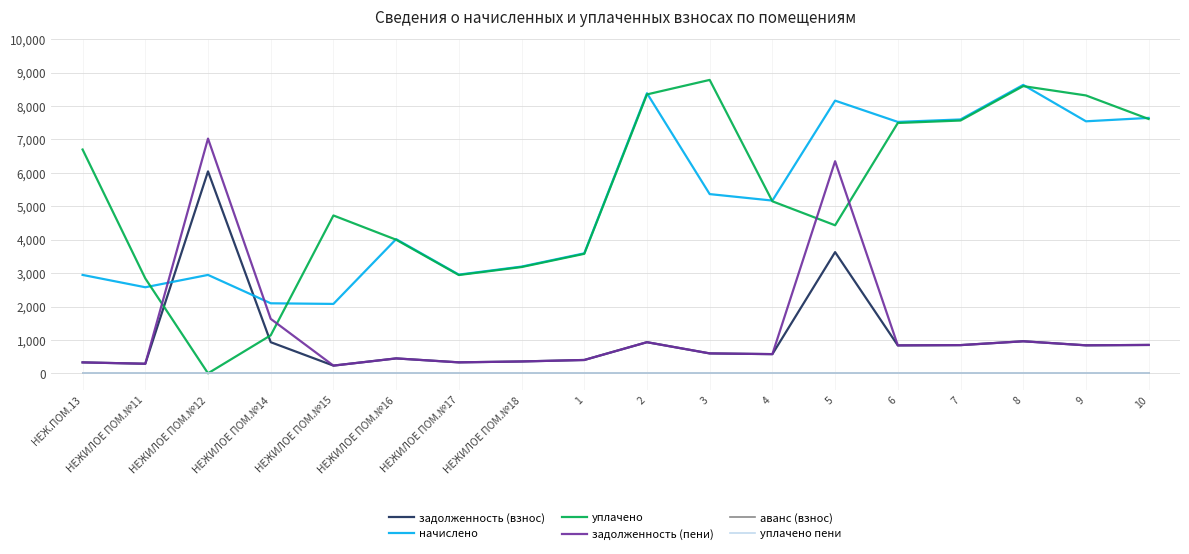

The задолженность (взнос) series shows 380.3 at 2. True or false?

False